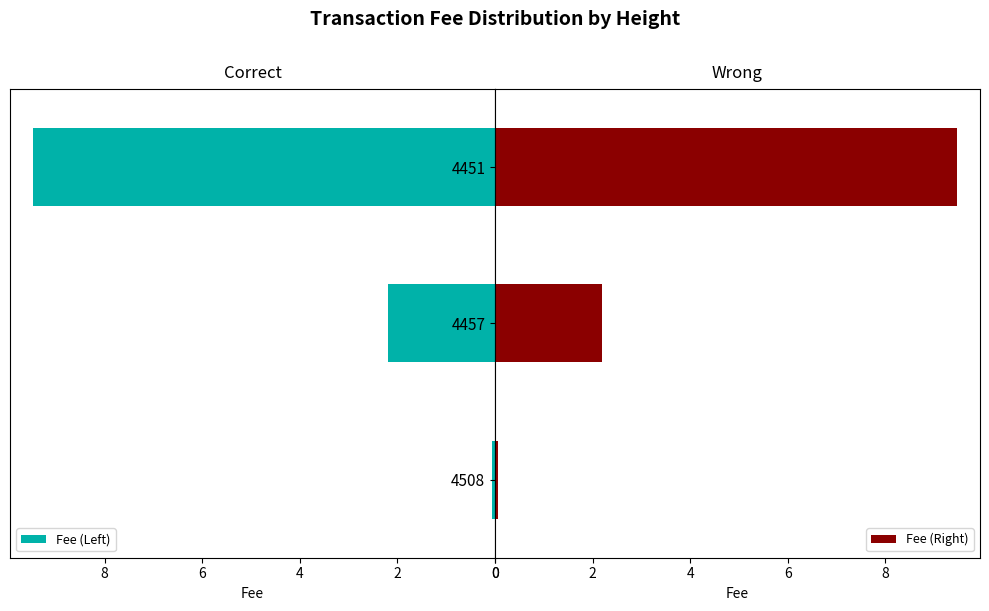

The value of Fee (Left) at 2 is 1.0. True or false?

False